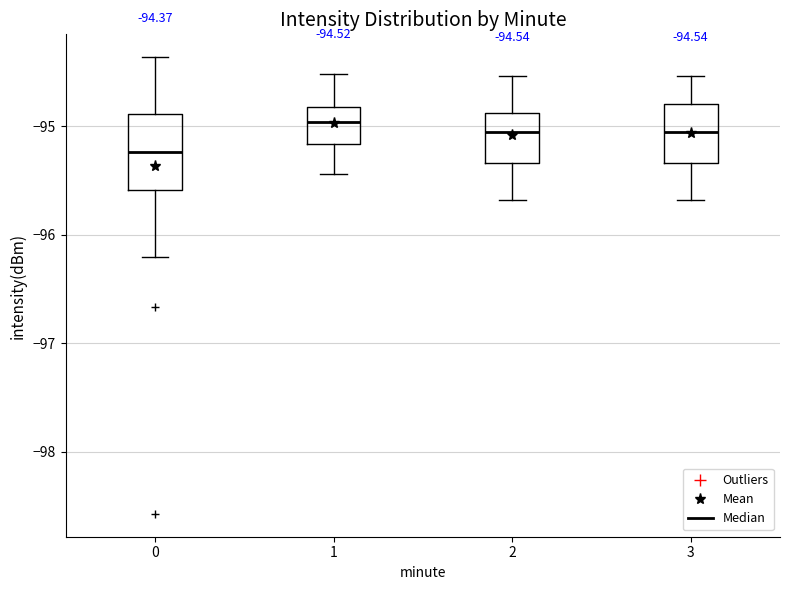

Which box has the lowest median line?

0